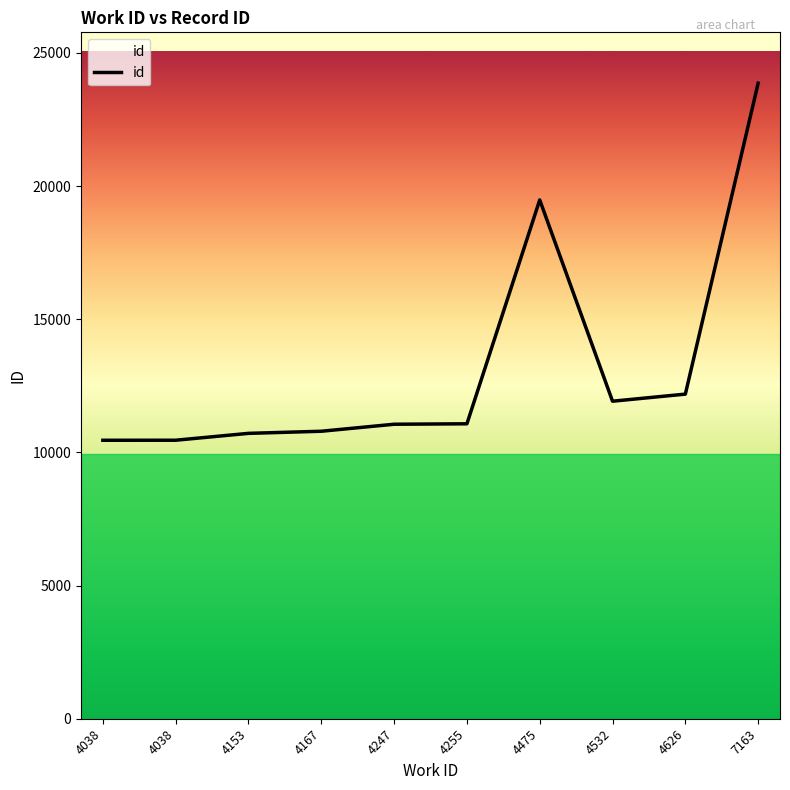

Does the chart display data point markers on the line(s)?

No